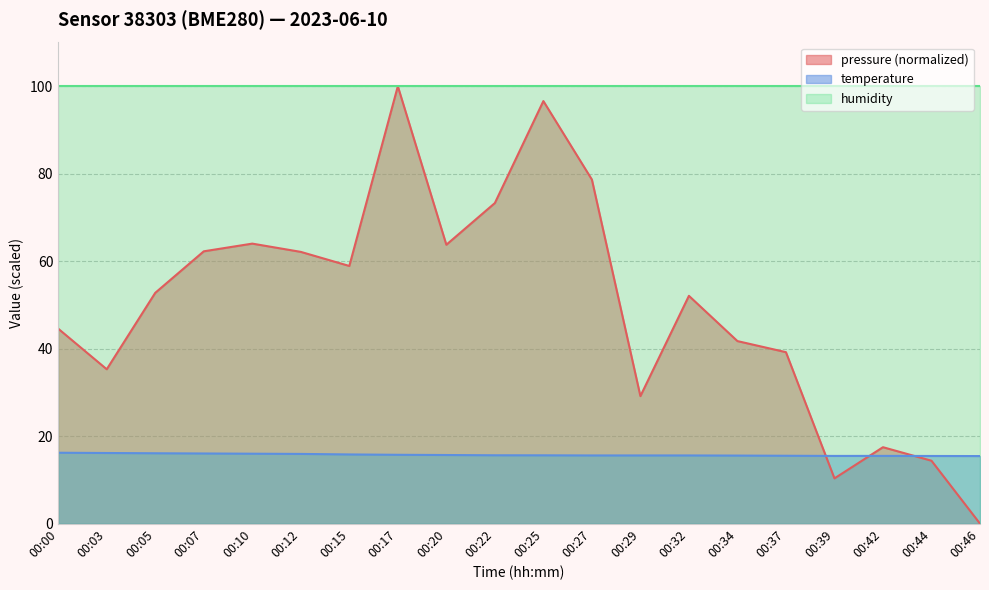

What is the value of the temperature point at the 5th from the left?

16.0